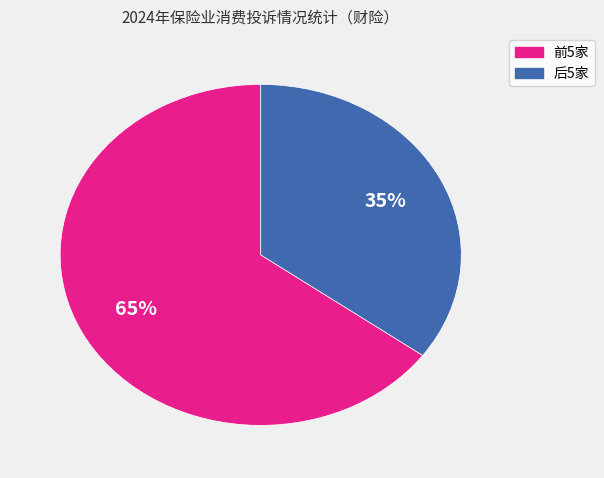

Is there a majority slice in this chart?

Yes